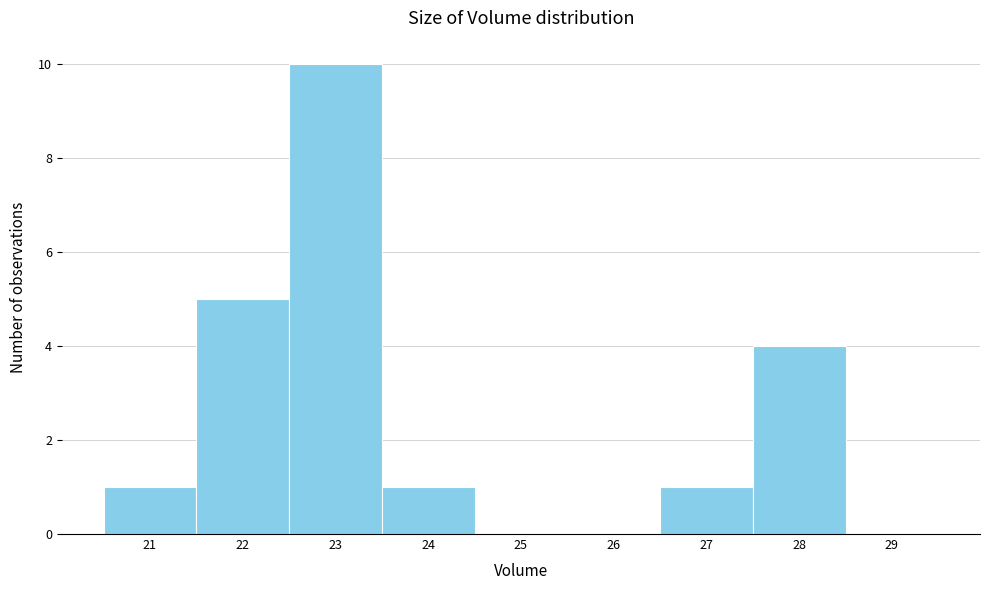

Reading left to right, what are all the values shown in this chart?

21=1	22=5	23=10	24=1	25=0	26=0	27=1	28=4	29=0